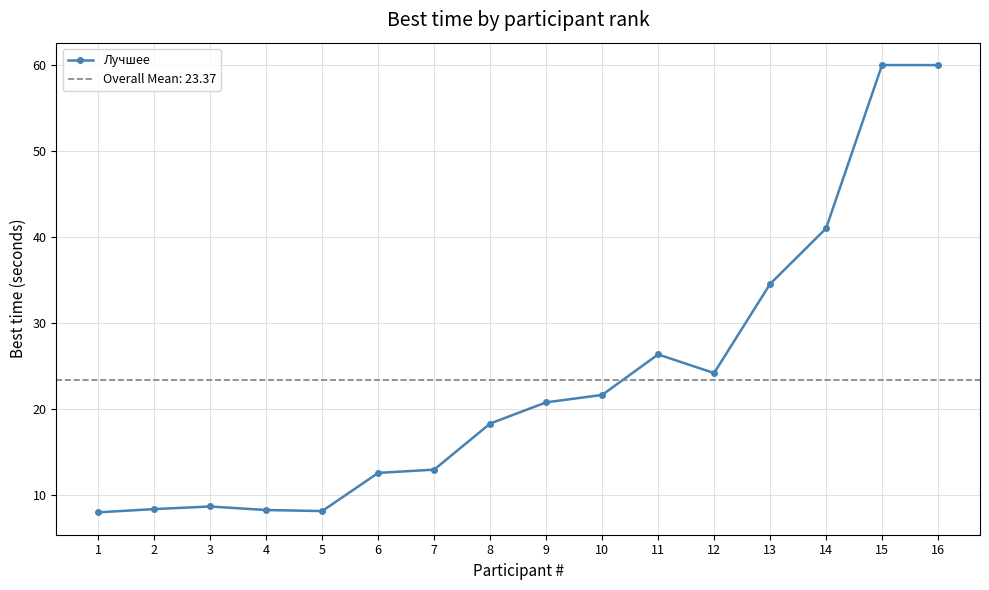

Does the chart display data point markers on the line(s)?

Yes